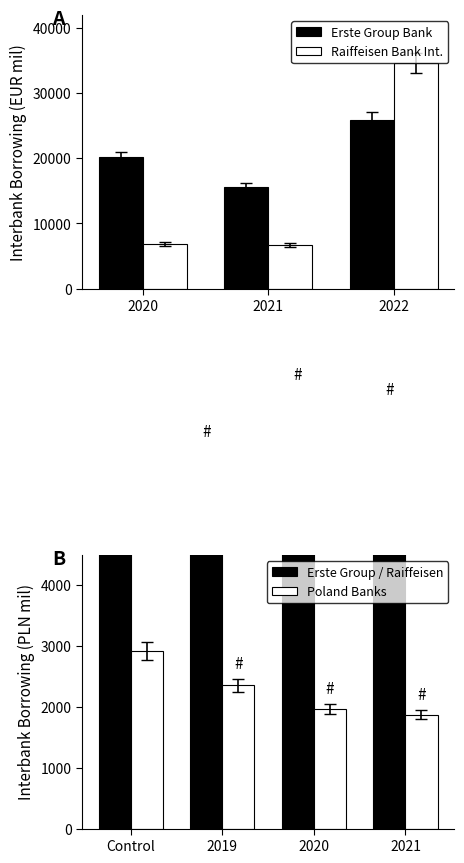

What is the sum of all Erste Group Bank values?

61649.2